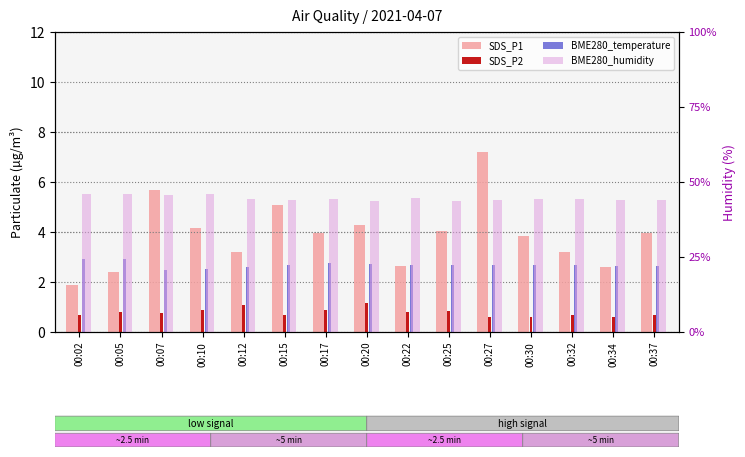

Between 00:02 and 00:17, which is larger?

00:17